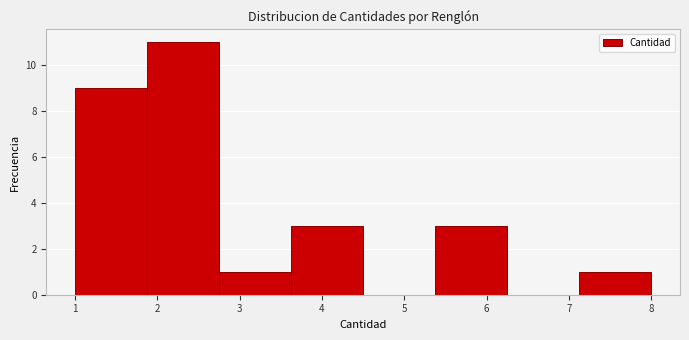

Reading left to right, list every bar in this chart as the range it spans on the x-axis followed by its height. Neither the bar edges nor the heights are printed on the chart, so give them approximately, as read against the axes.

1.0 to 1.9: 9
1.9 to 2.8: 11
2.8 to 3.6: 1
3.6 to 4.5: 3
4.5 to 5.4: 0
5.4 to 6.3: 3
6.3 to 7.1: 0
7.1 to 8.0: 1